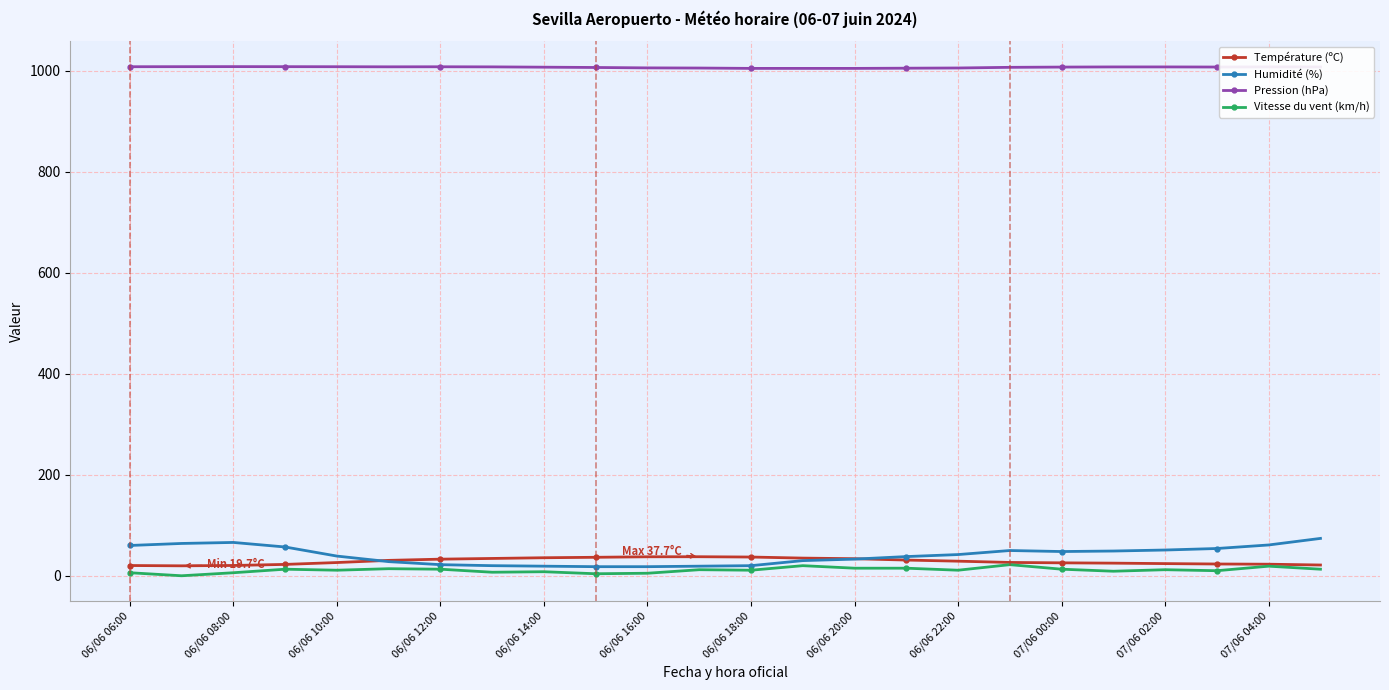

What is the highest value of the Pression (hPa) series?

1008.4